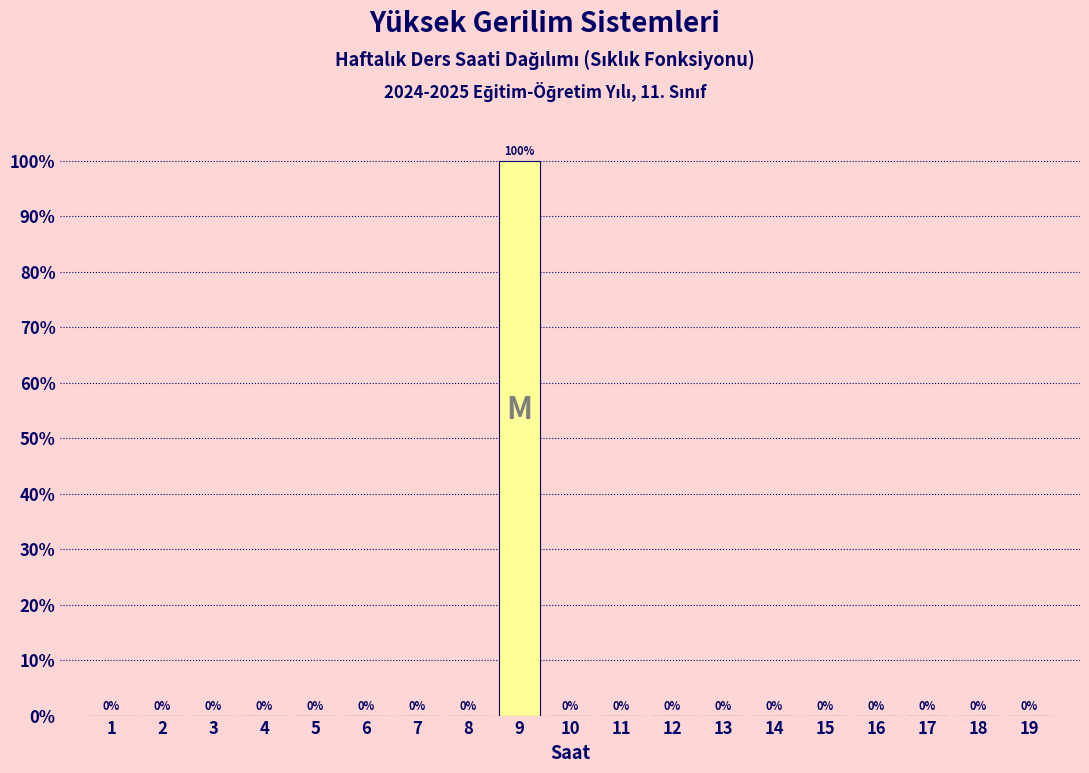

Reading right to left, list all the values displayed in this chart.

19=0	18=0	17=0	16=0	15=0	14=0	13=0	12=0	11=0	10=0	9=100	8=0	7=0	6=0	5=0	4=0	3=0	2=0	1=0